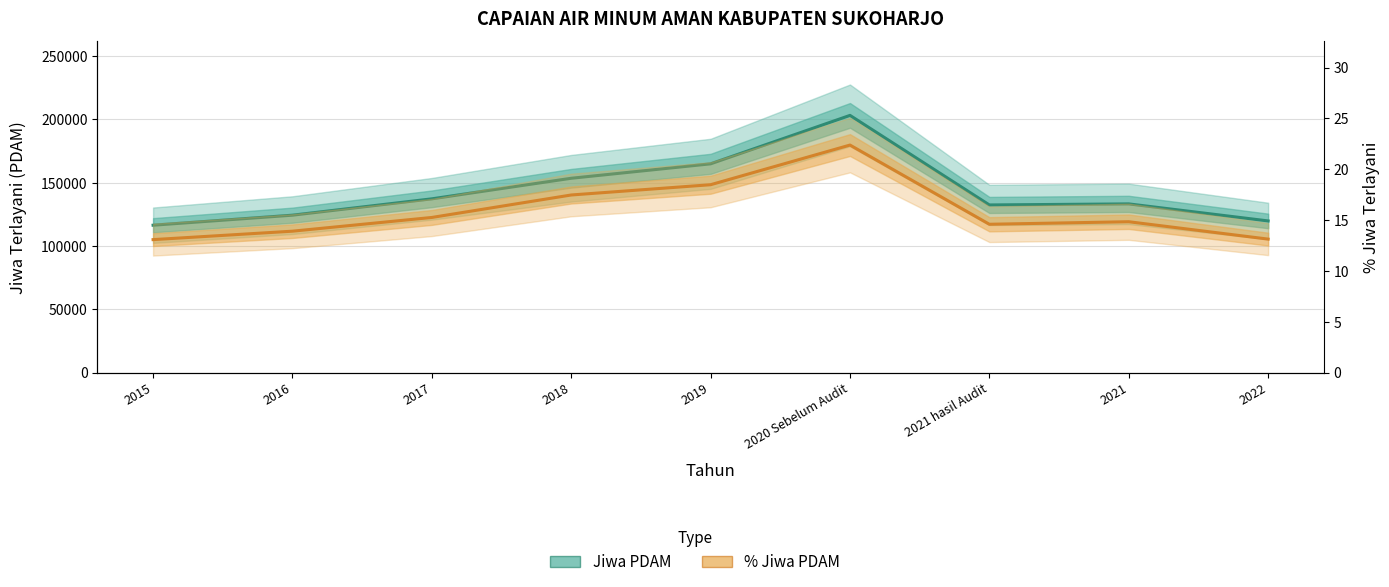

How many distinct data groups are displayed?

2